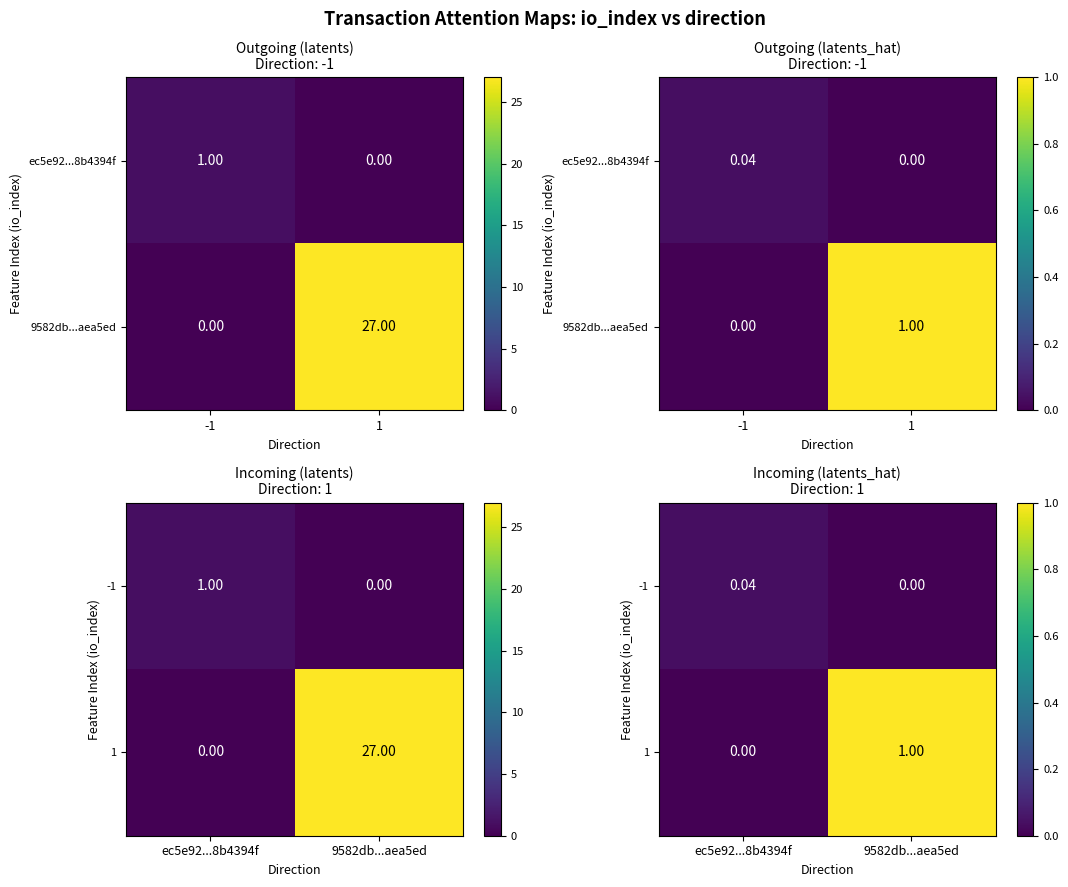

List the series in order of their overall mean, highest first.

1, -1